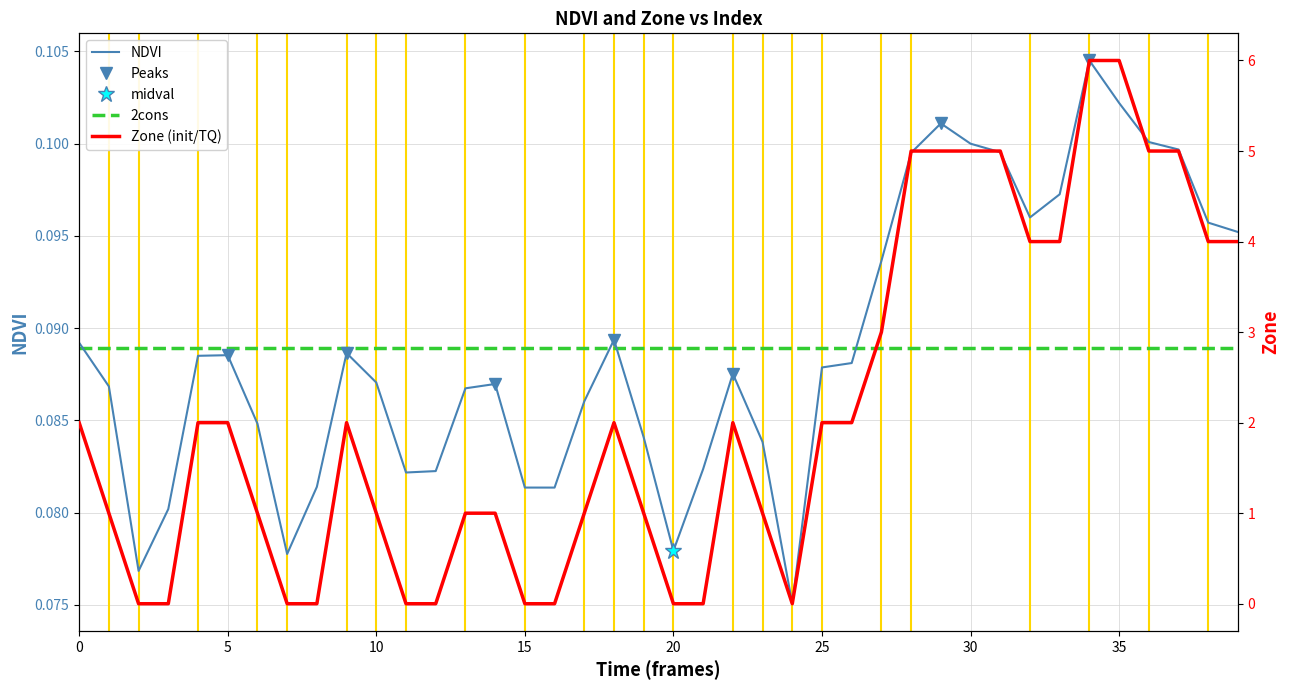

At which label is NDVI closest to 0?

24